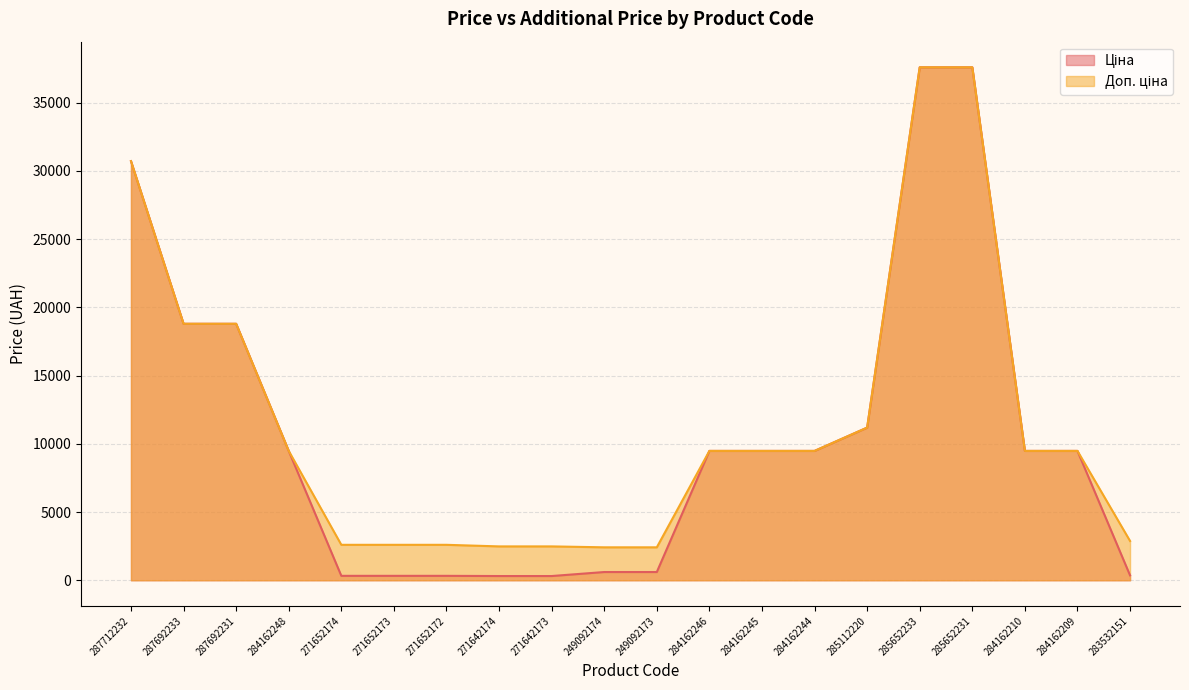

What are all the series names shown in the legend?

Ціна, Доп. ціна